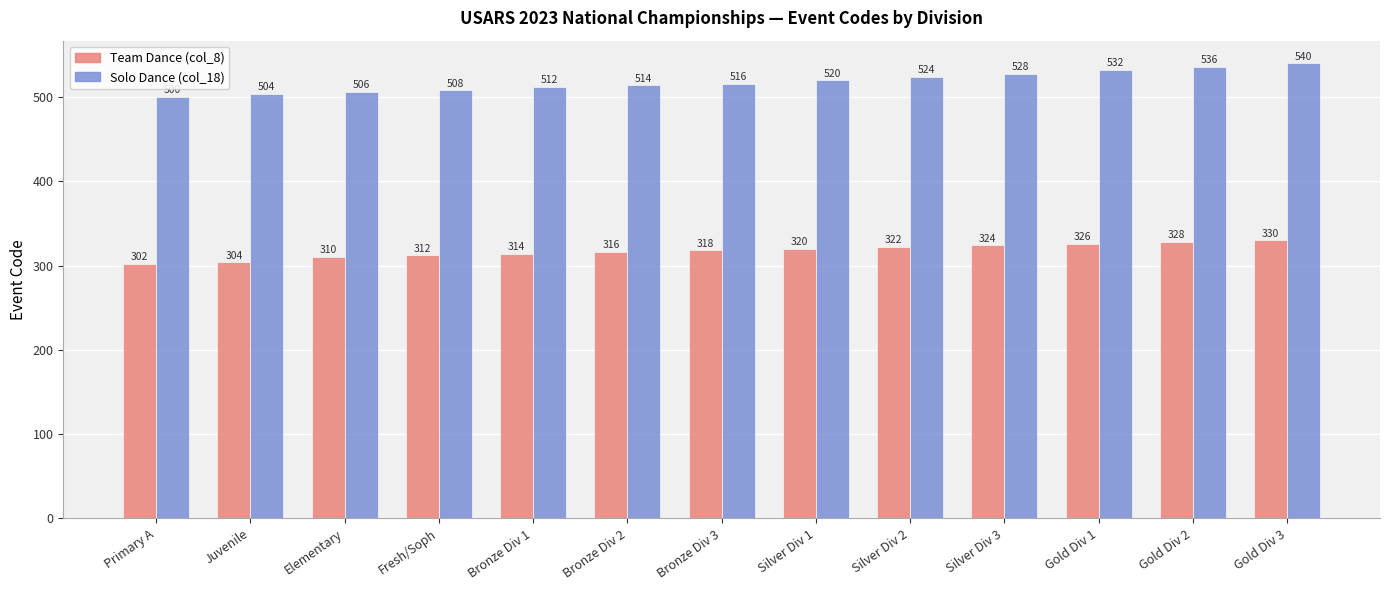

List the series in order of their overall mean, highest first.

Solo Dance (col_18), Team Dance (col_8)